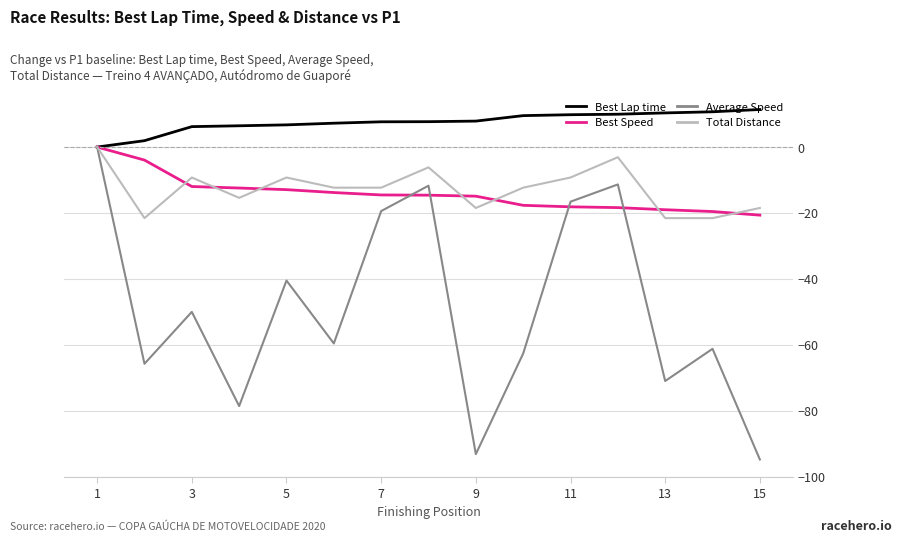

Which series has the largest total across all categories?

Best Lap time